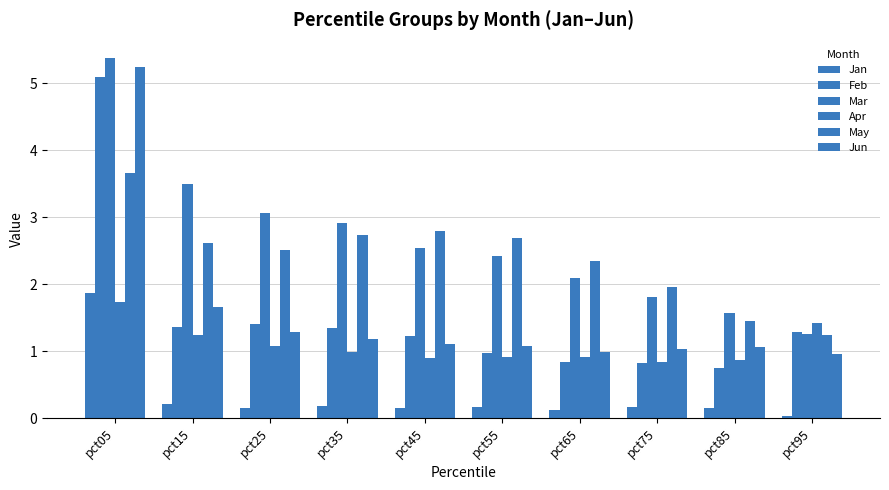

How many data points in Mar are less than 2?

3